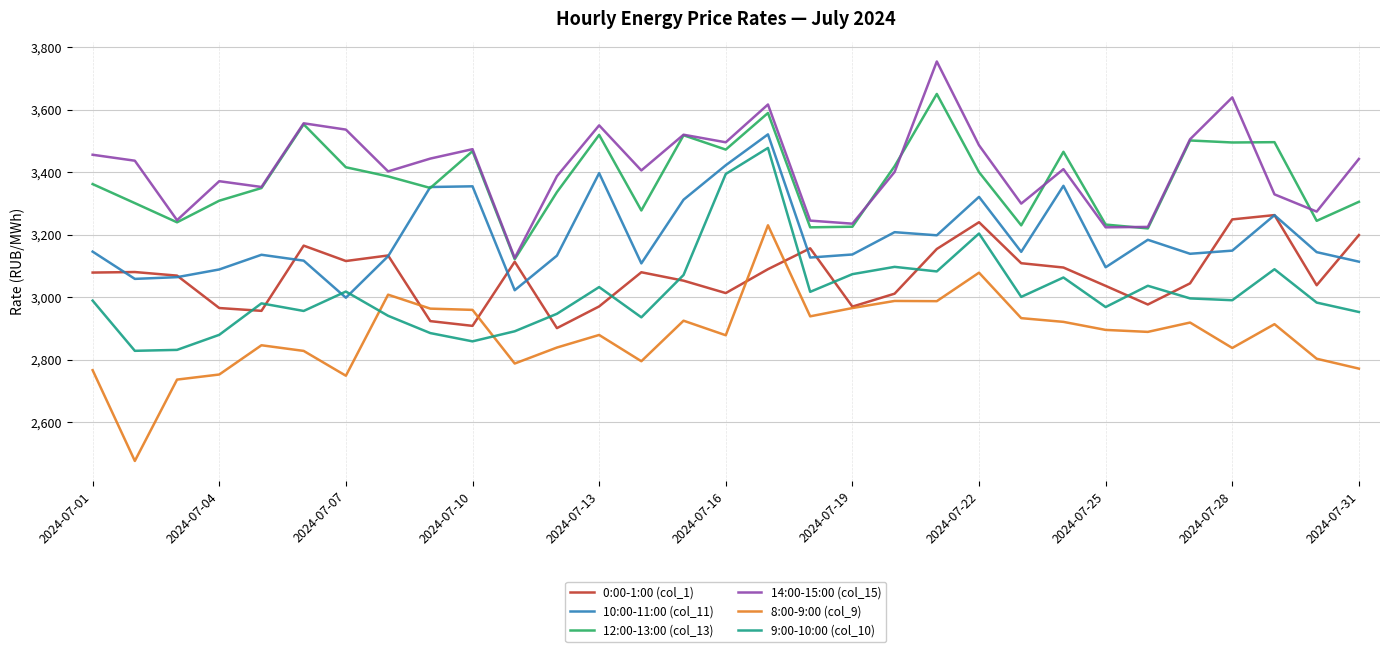

What is the highest value of the 0:00-1:00 (col_1) series?

3263.2